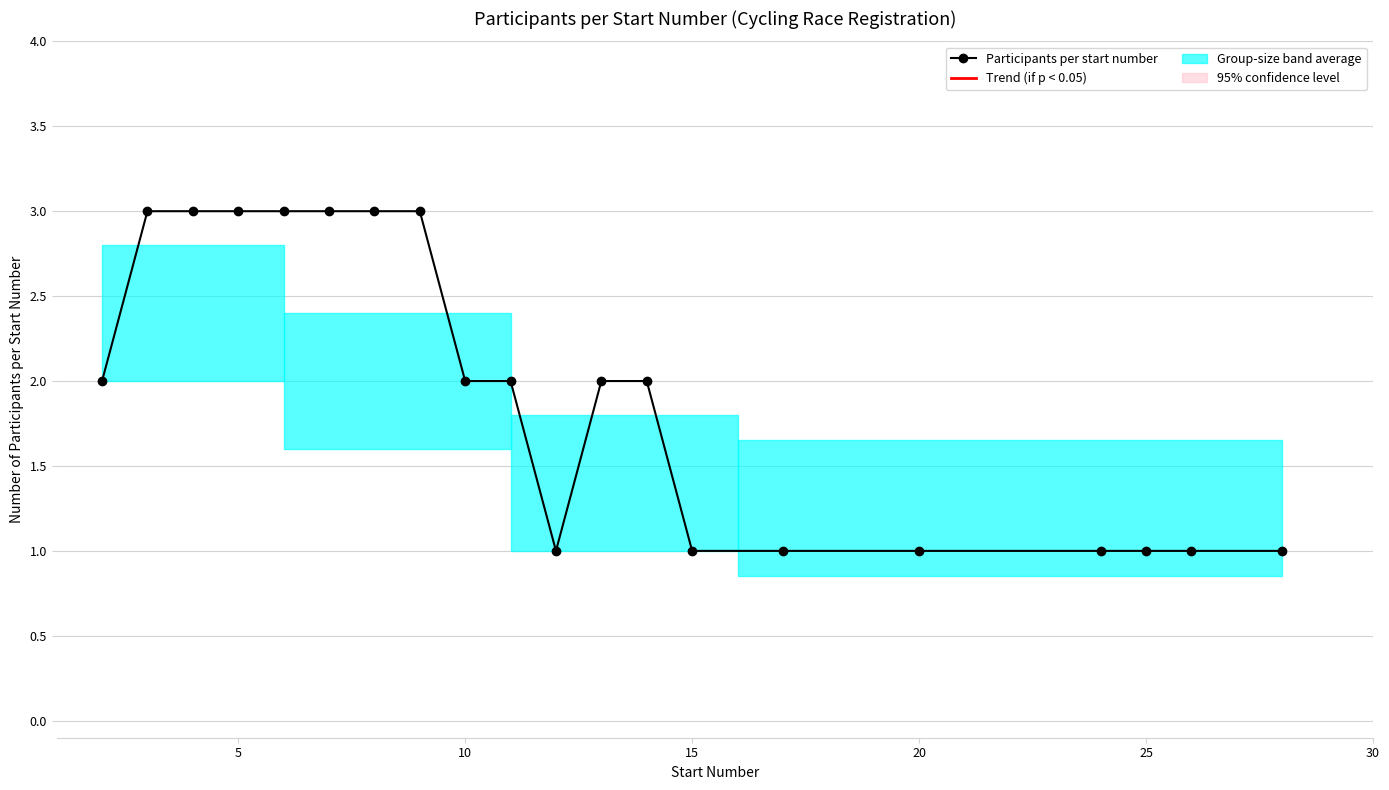

What is the sum of all values?

39